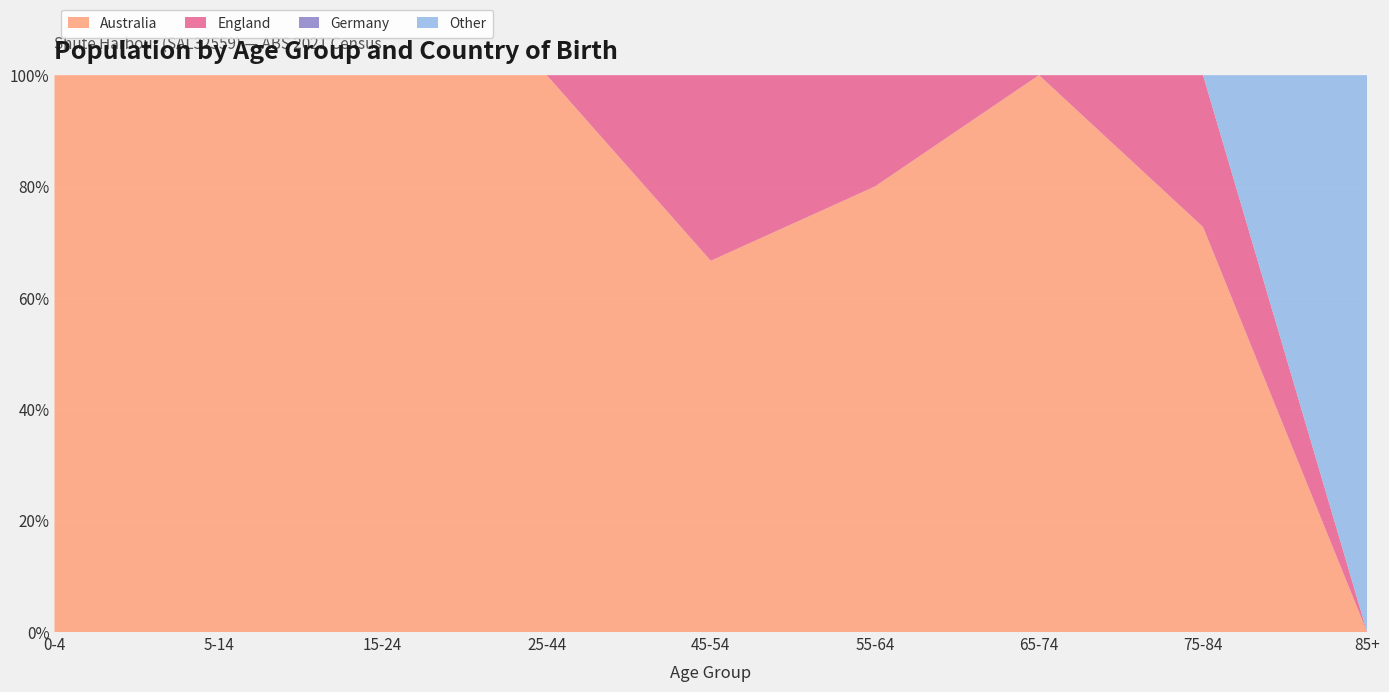

Reading left to right, extract all data points from this chart.

Australia: 0-4=6	5-14=5	15-24=6	25-44=9	45-54=6	55-64=12	65-74=13	75-84=8	85+=0
England: 0-4=0	5-14=0	15-24=0	25-44=0	45-54=3	55-64=3	65-74=0	75-84=3	85+=0
Germany: 0-4=0	5-14=0	15-24=0	25-44=0	45-54=0	55-64=0	65-74=0	75-84=0	85+=0
Other: 0-4=0	5-14=0	15-24=0	25-44=0	45-54=0	55-64=0	65-74=0	75-84=0	85+=4